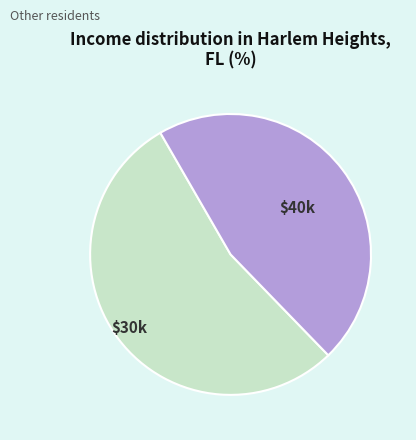

How many segments does this pie chart have?

2